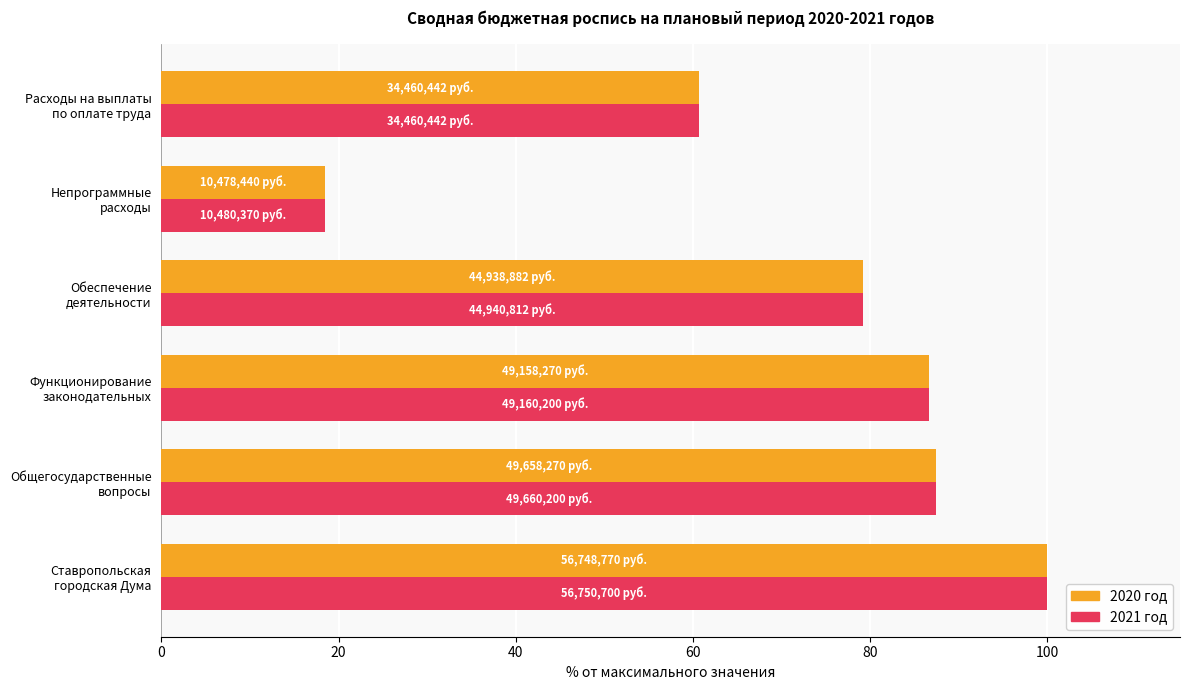

What is the lowest value of the 2021 год series?

18.5